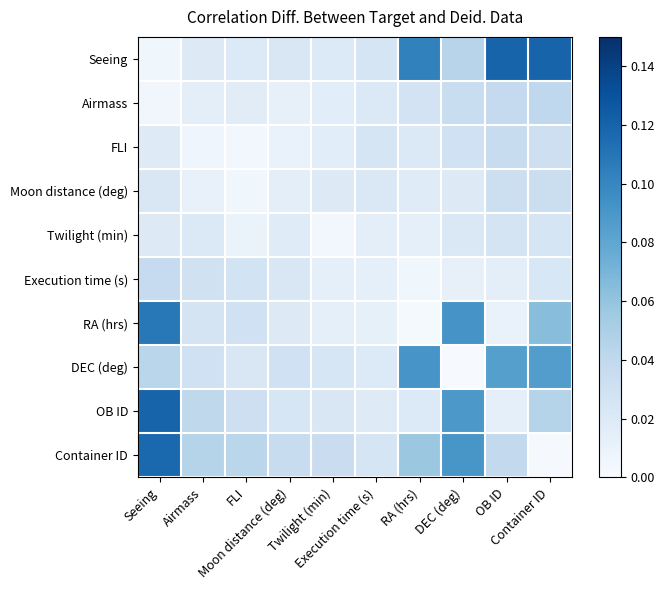

Which series has the widest spread of values?

Container ID